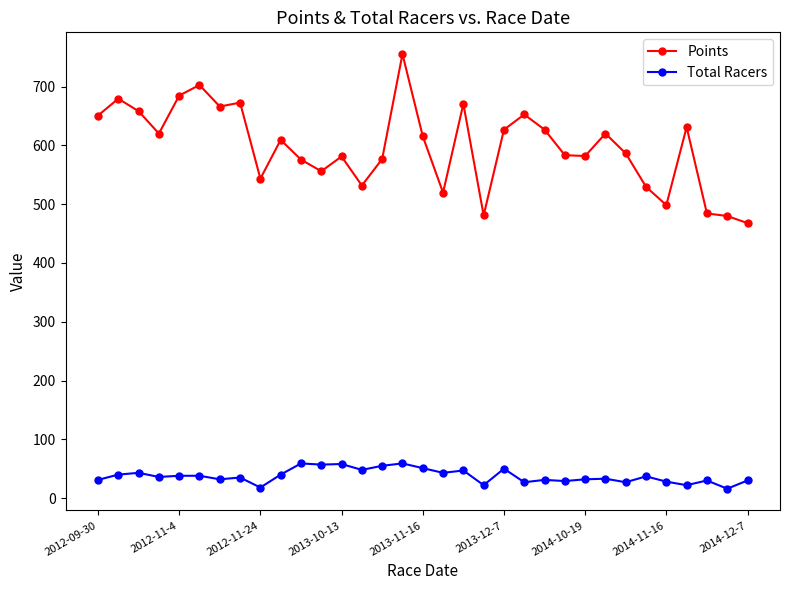

True or false: Points has more than 1 interior local peaks.

True